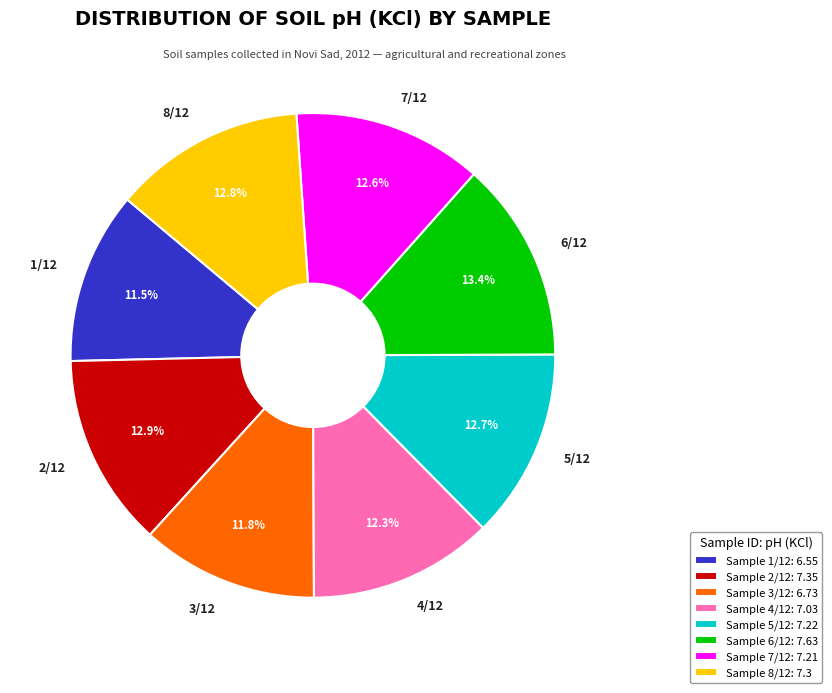

Is 4/12 the majority of the pie?

No